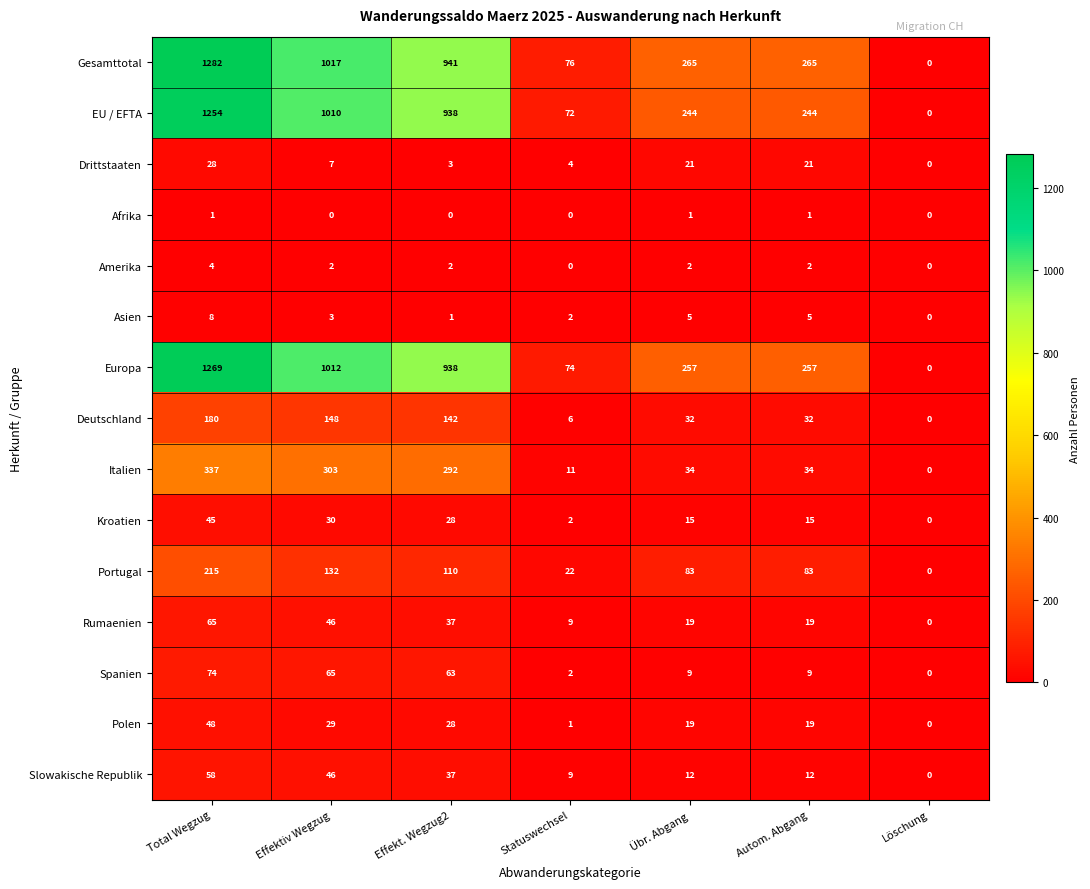

Which series has the largest total across all categories?

Gesamttotal